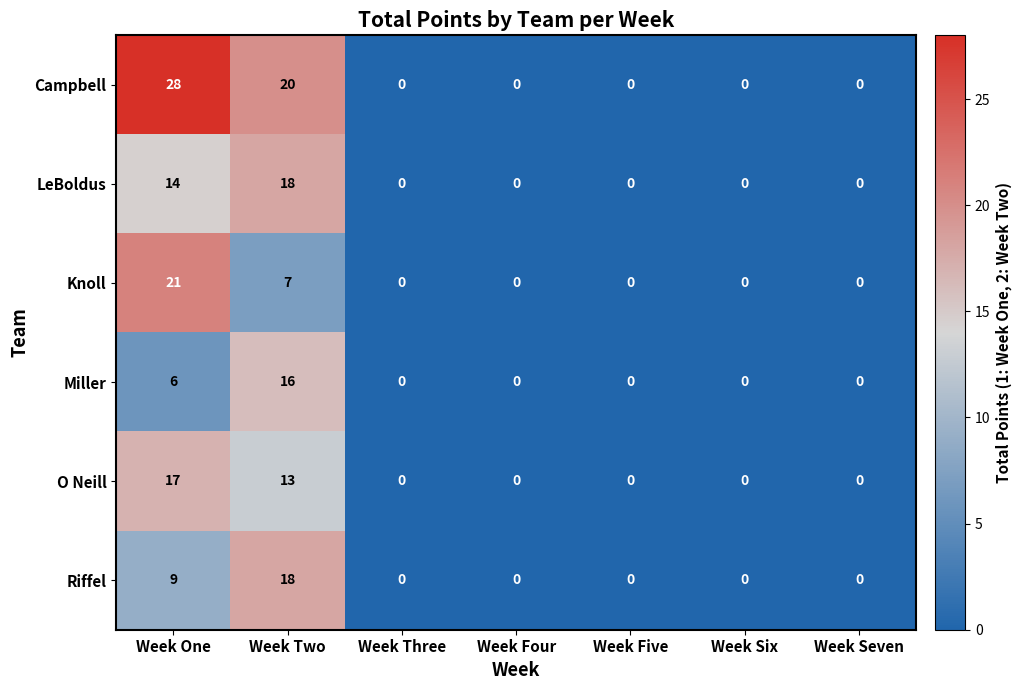

Count the Knoll values in the range 0 to 7.

6